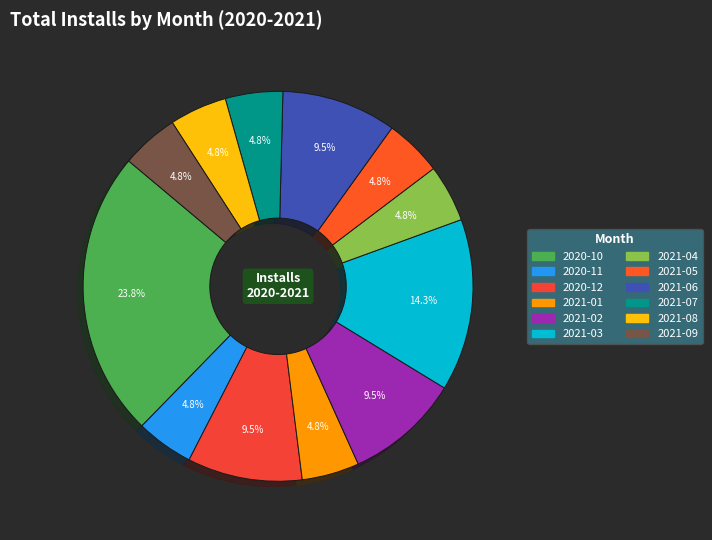

True or false: 2020-11 accounts for 5% of the total.

True